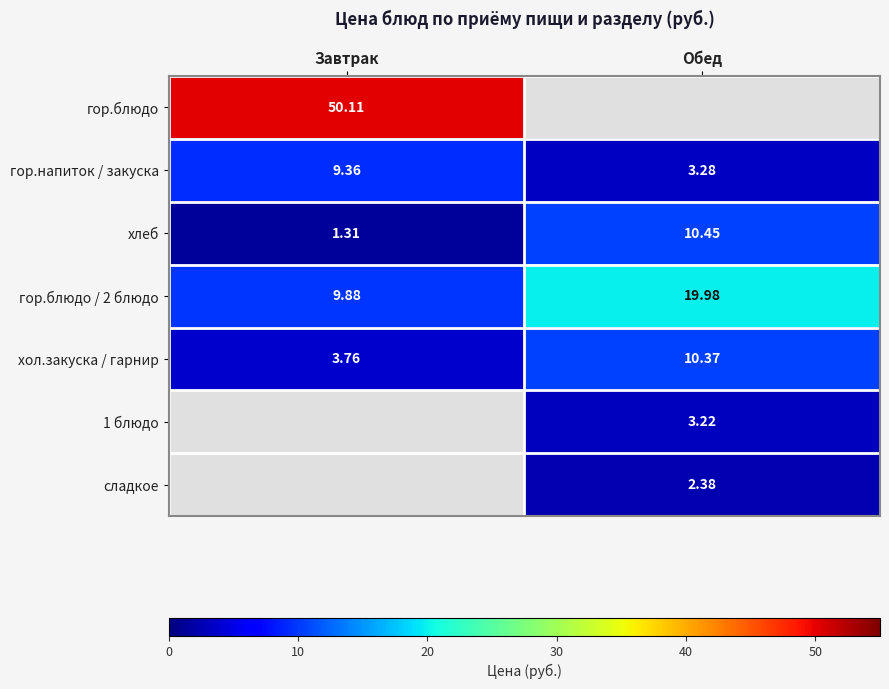

Count the number of categories in the chart.

2